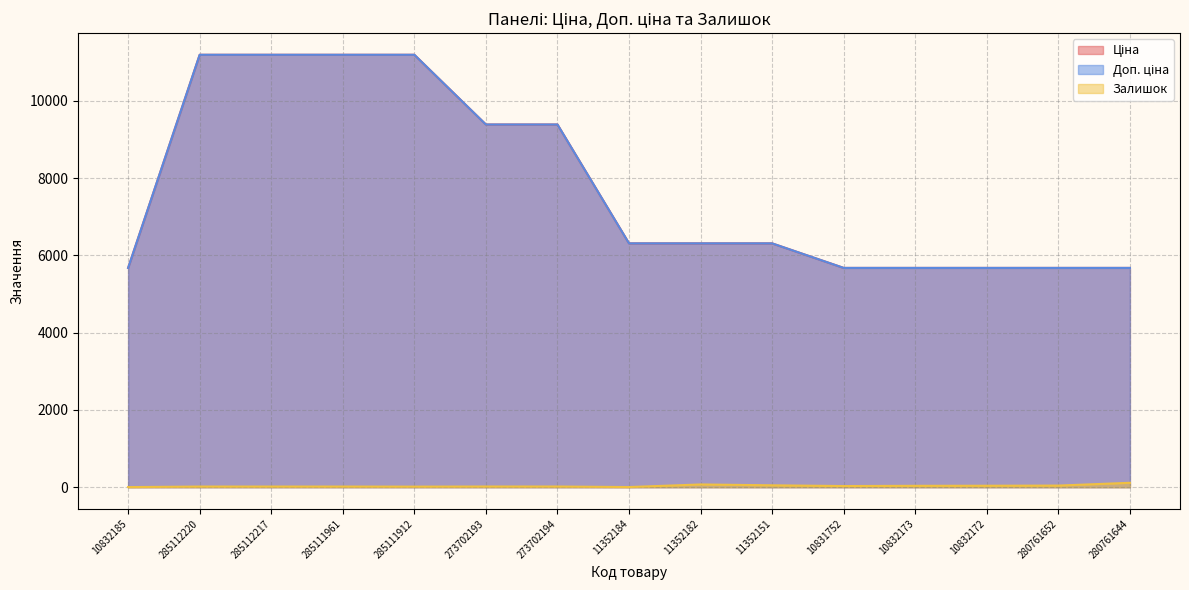

True or false: Доп. ціна and Ціна cross at least once.

False